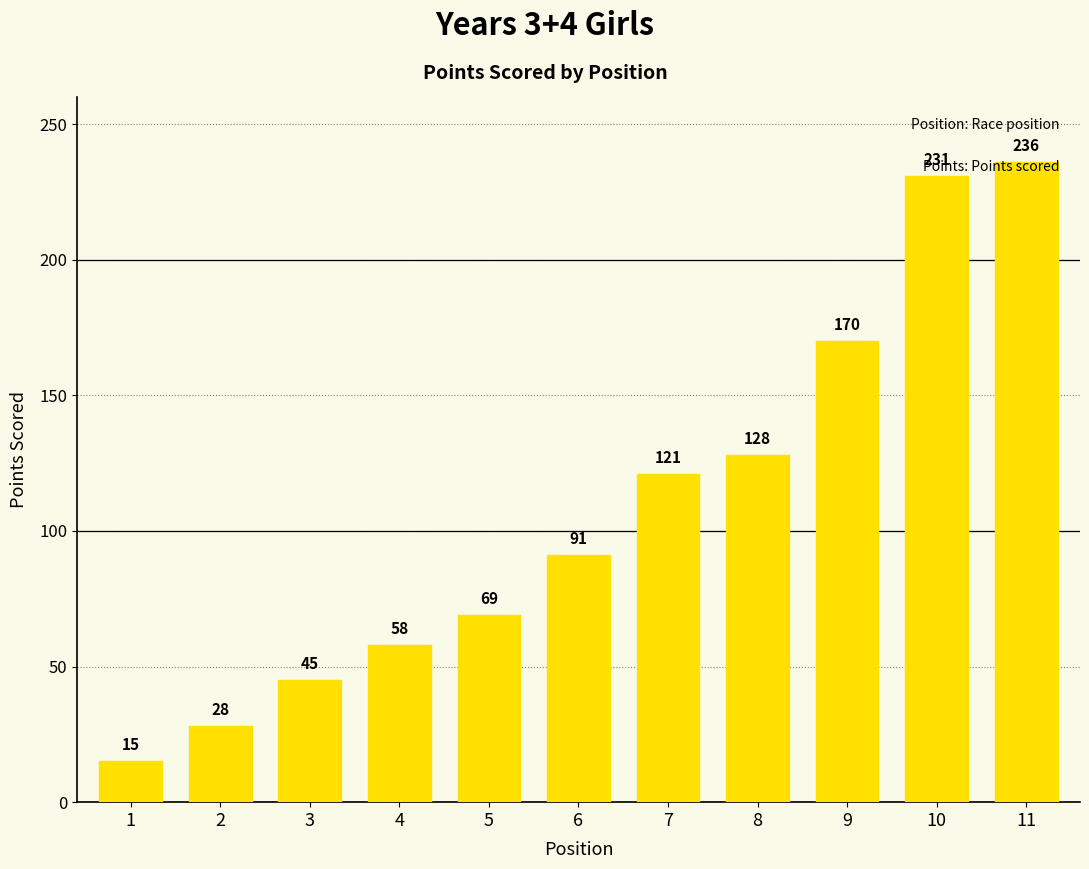

Does the chart contain stacked bars?

No